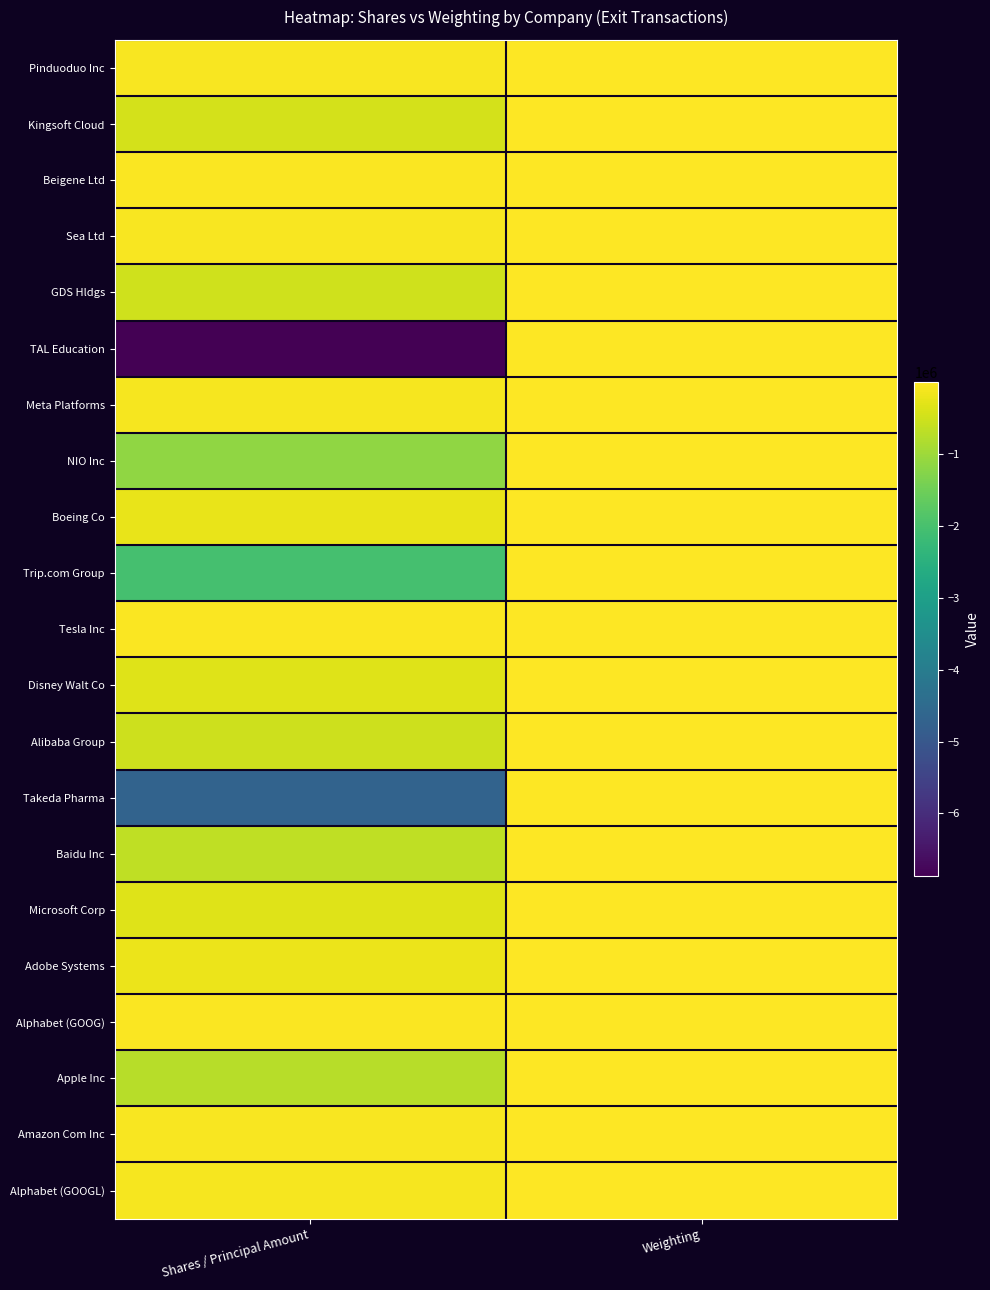

Which has a higher value, Shares / Principal Amount or Weighting?

Weighting